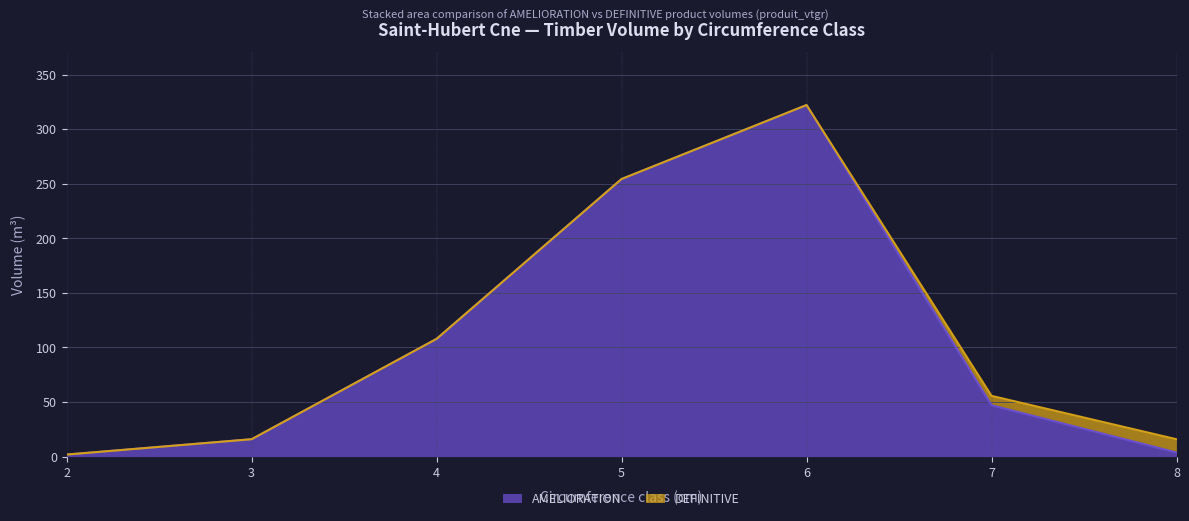

List the labels in order of value, smallest first.

2, 8, 3, 7, 4, 5, 6